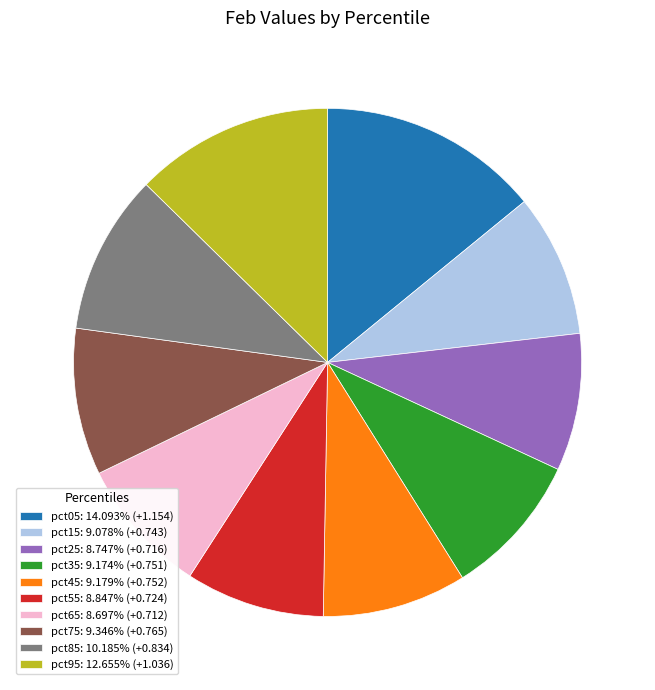

Does any single category account for the majority?

No